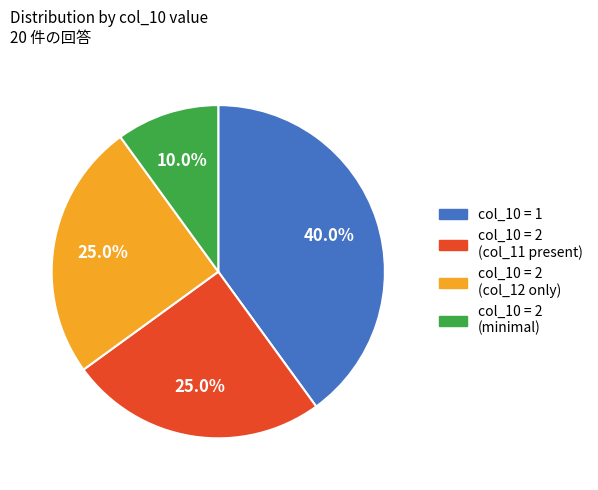

Is there any slice that represents more than half of the pie?

No